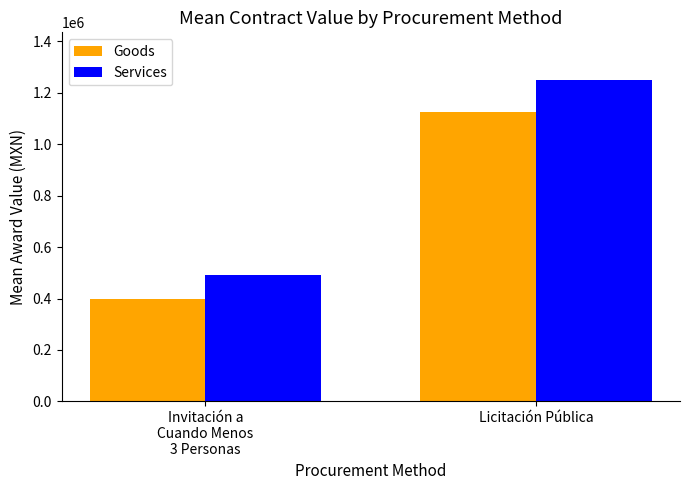

How many values in the Services series exceed 1248219?

1